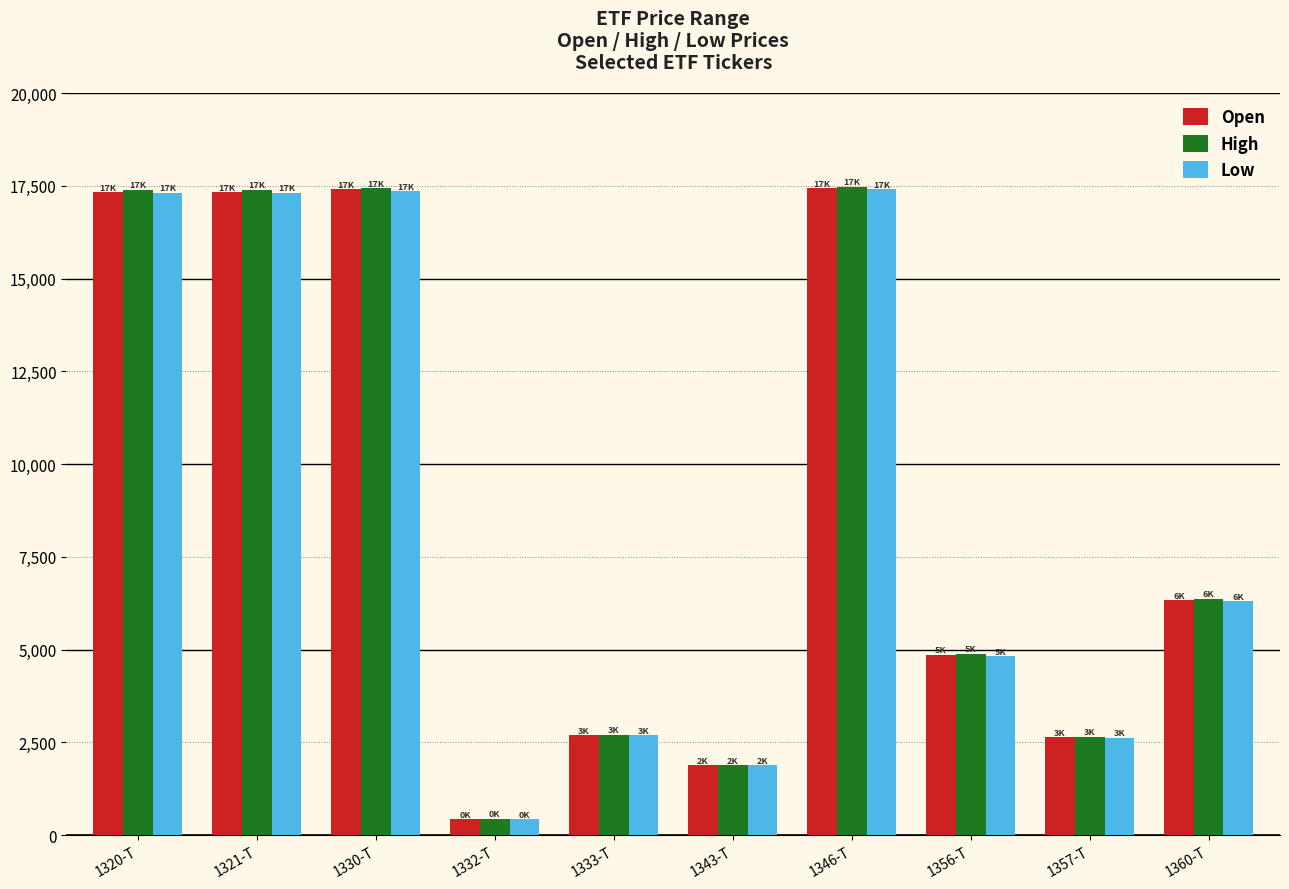

At how many categories does at least one series exceed 6512?

4